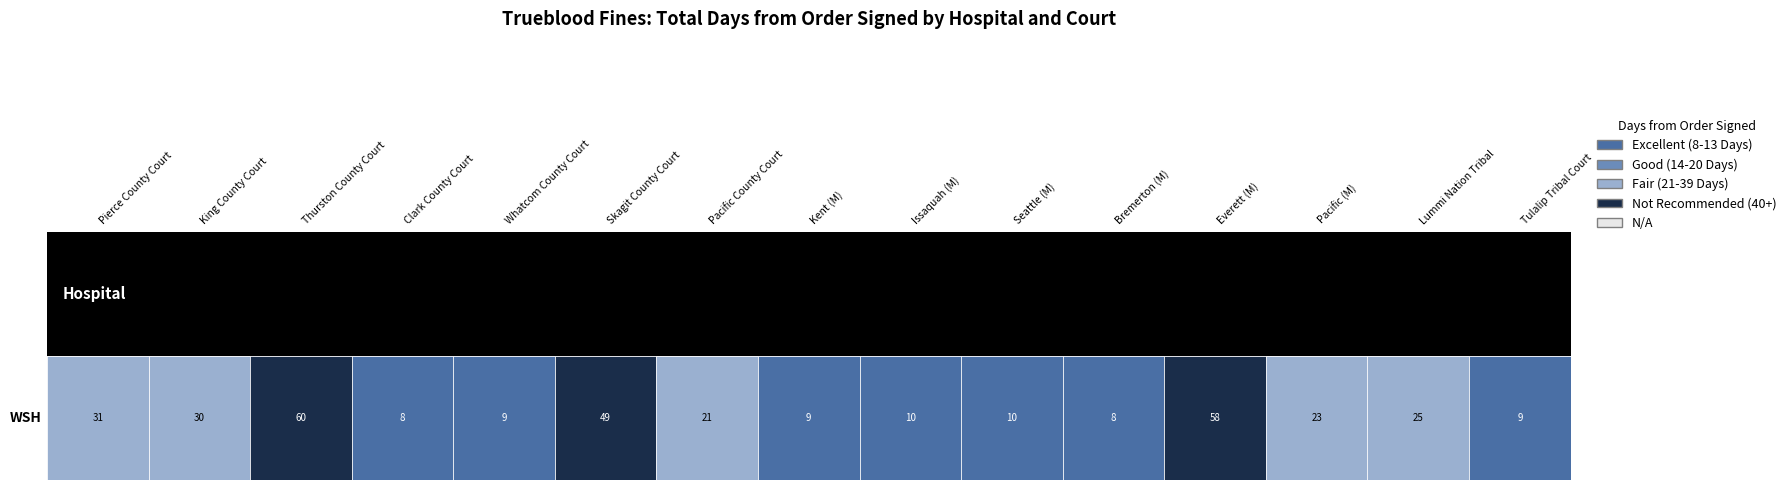

List the labels in order of value, largest first.

Thurston County Court, Everett (M), Skagit County Court, Pierce County Court, King County Court, Lummi Nation Tribal, Pacific (M), Pacific County Court, Issaquah (M), Seattle (M), Whatcom County Court, Kent (M), Tulalip Tribal Court, Clark County Court, Bremerton (M)